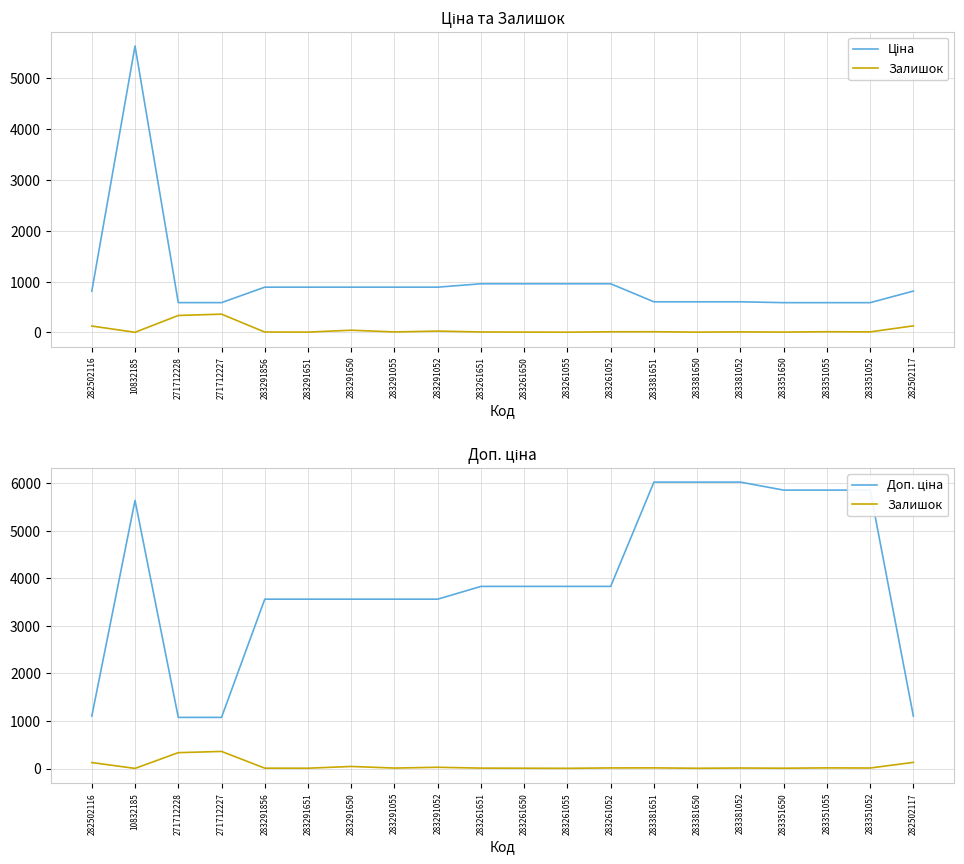

What is the spread (max minus min) of values at 283351055?

5839.9